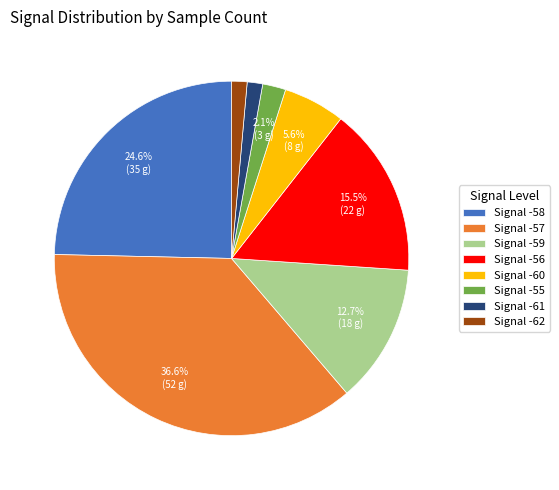

How many segments does this pie chart have?

8